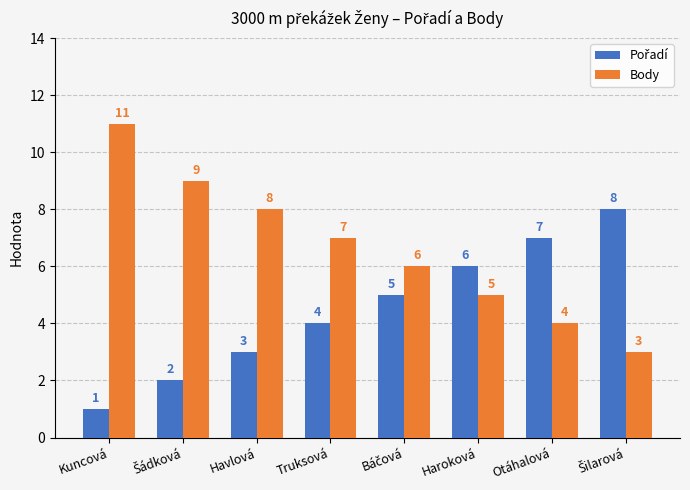

At which category is the sum across all series the highest?

Kuncová